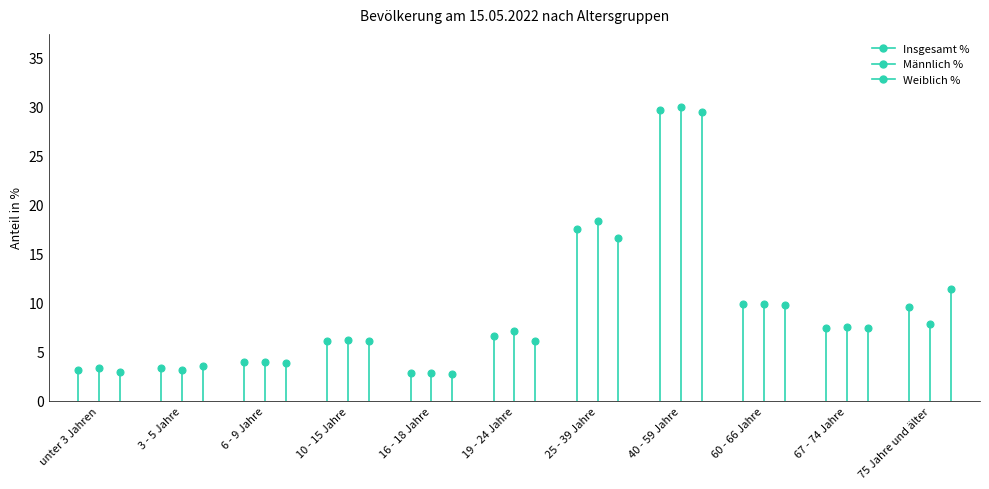

Which series has the largest total across all categories?

Männlich %